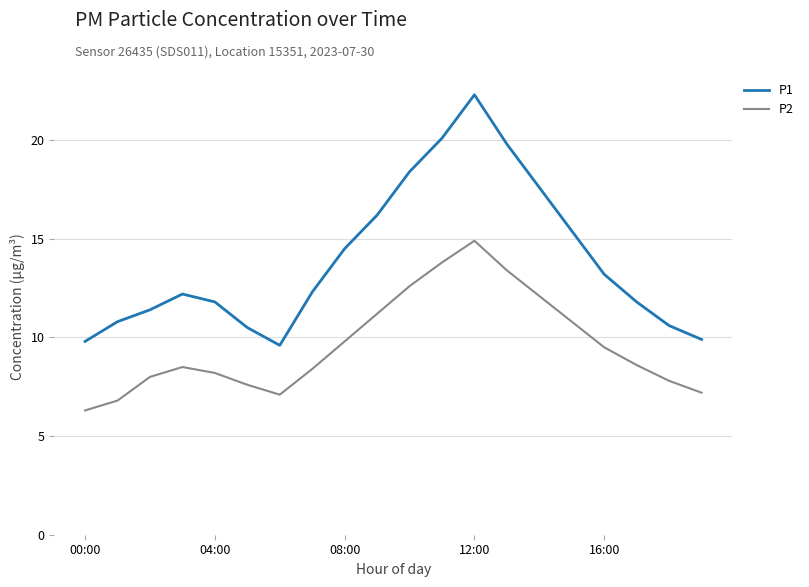

List the series in order of their overall mean, highest first.

P1, P2